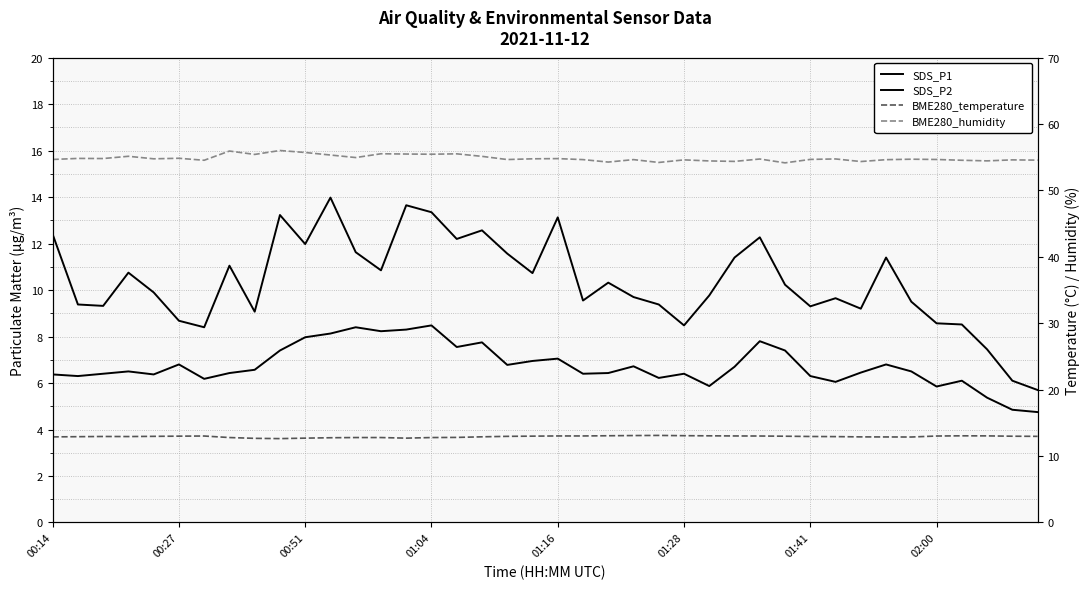

At which category is the sum across all series the highest?

11